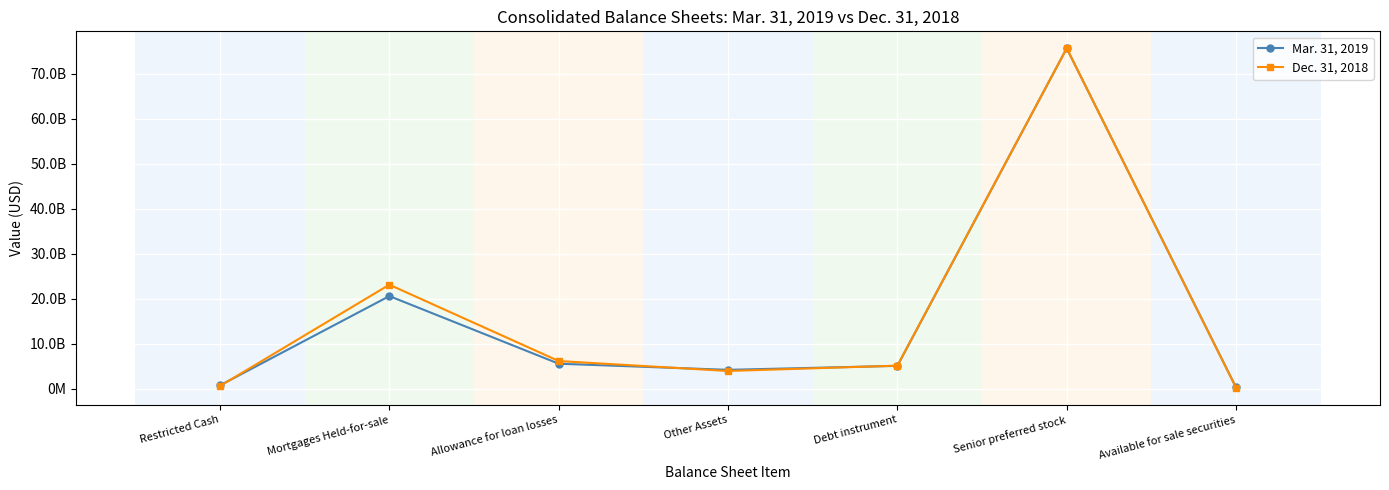

At which category does the chart reach its peak across all series?

Senior preferred stock